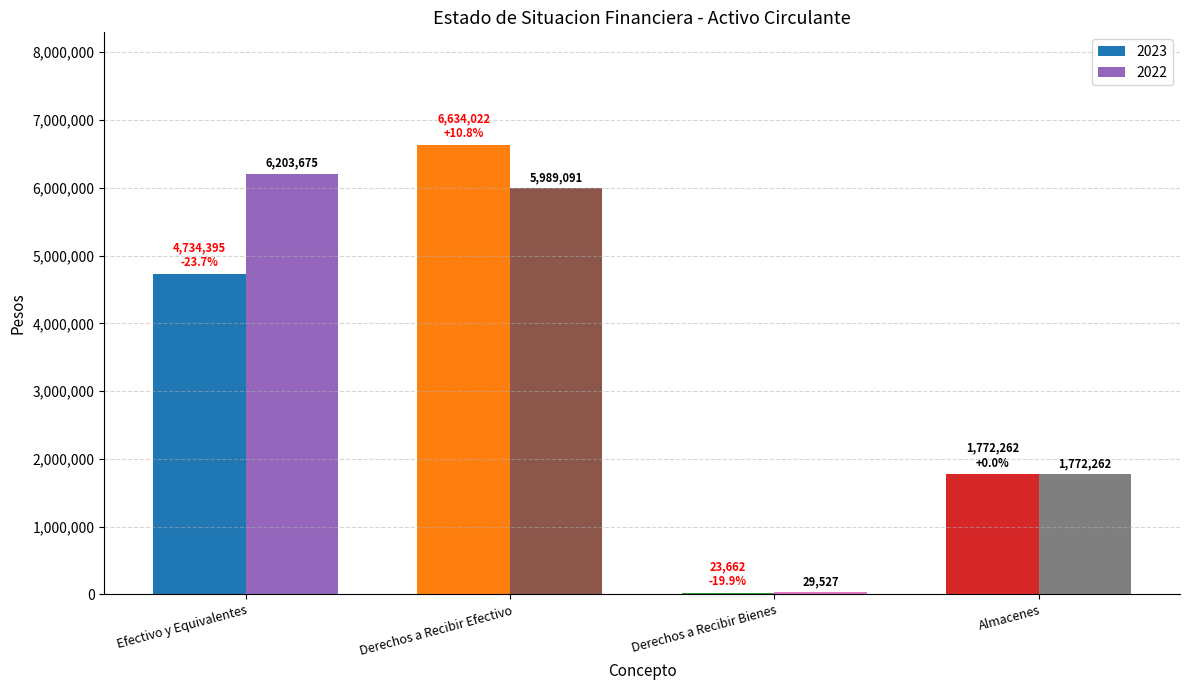

Reading left to right, extract all data points from this chart.

2023: Efectivo y Equivalentes=4734395	Derechos a Recibir Efectivo=6634022	Derechos a Recibir Bienes=23662	Almacenes=1772262
2022: Efectivo y Equivalentes=6203675	Derechos a Recibir Efectivo=5989091	Derechos a Recibir Bienes=29527	Almacenes=1772262